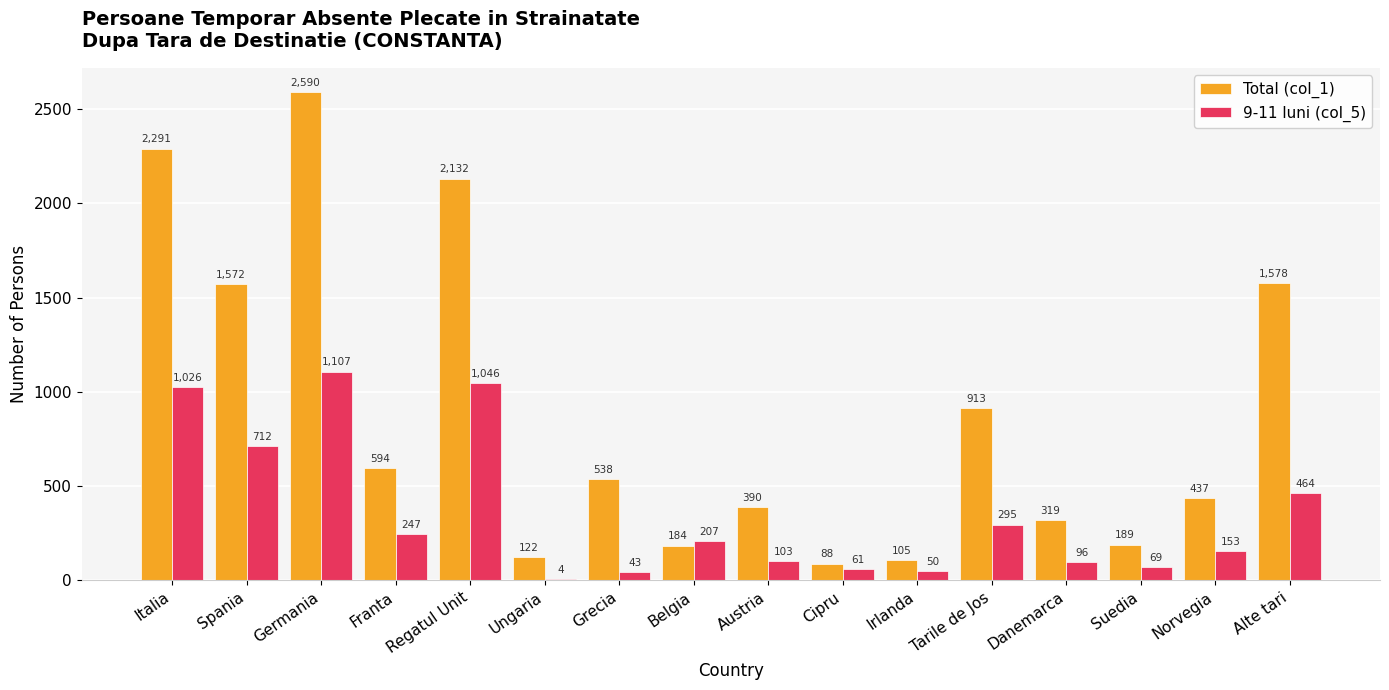

True or false: Total (col_1) has a value of 105 at Irlanda.

True